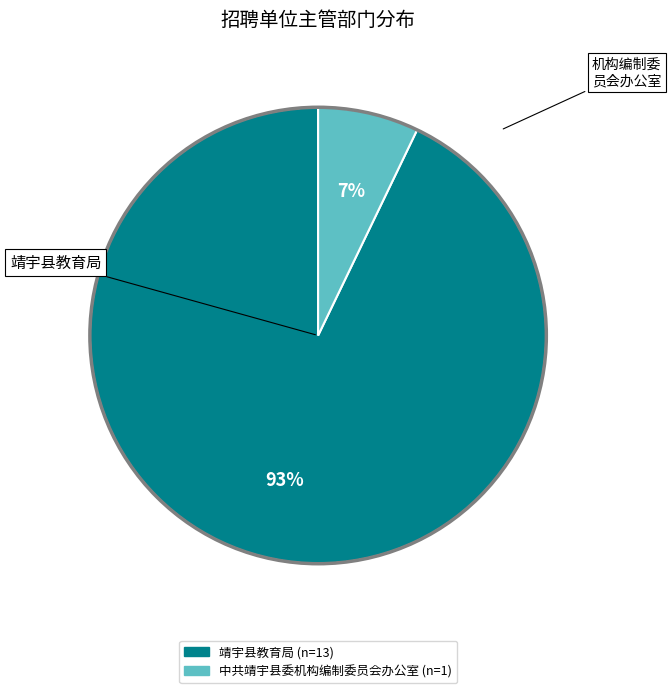

Count the number of slices in the pie.

2